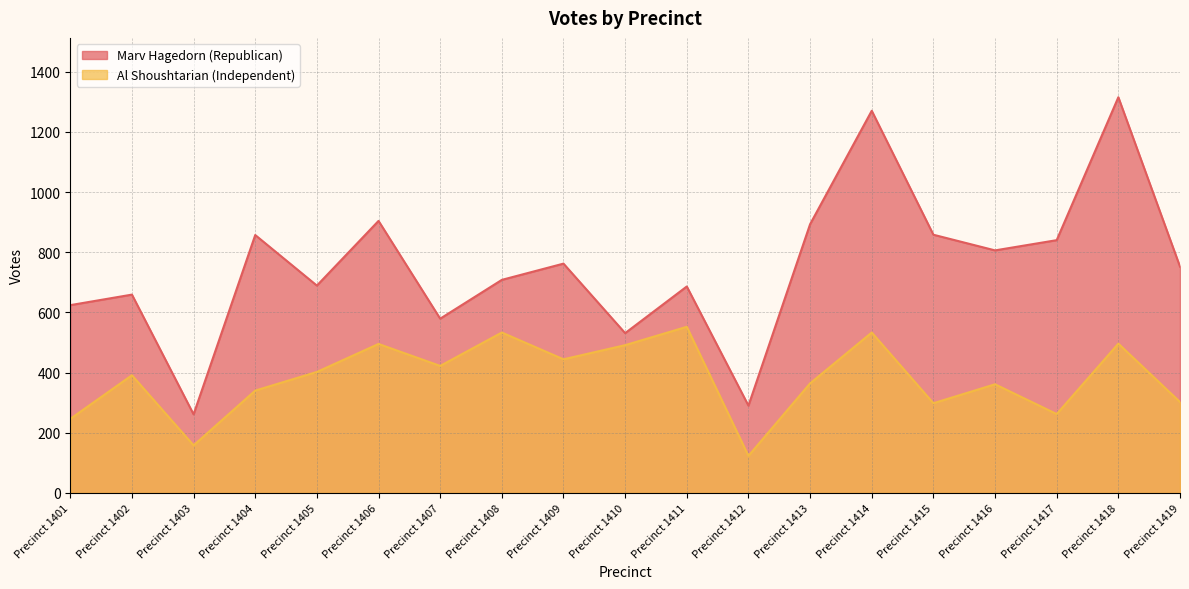

Which category has the lowest value in the Al Shoushtarian (Independent) series?

Precinct 1412